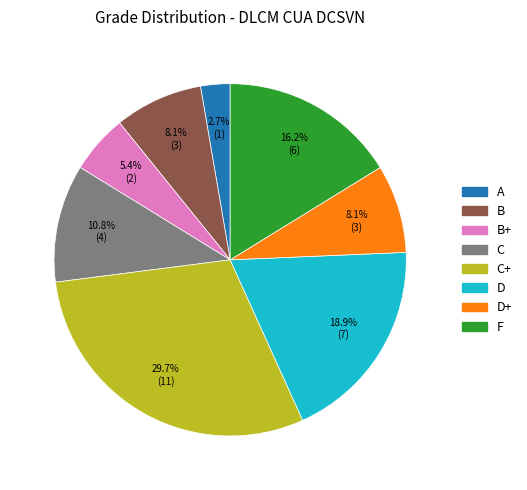

Does any single category account for the majority?

No